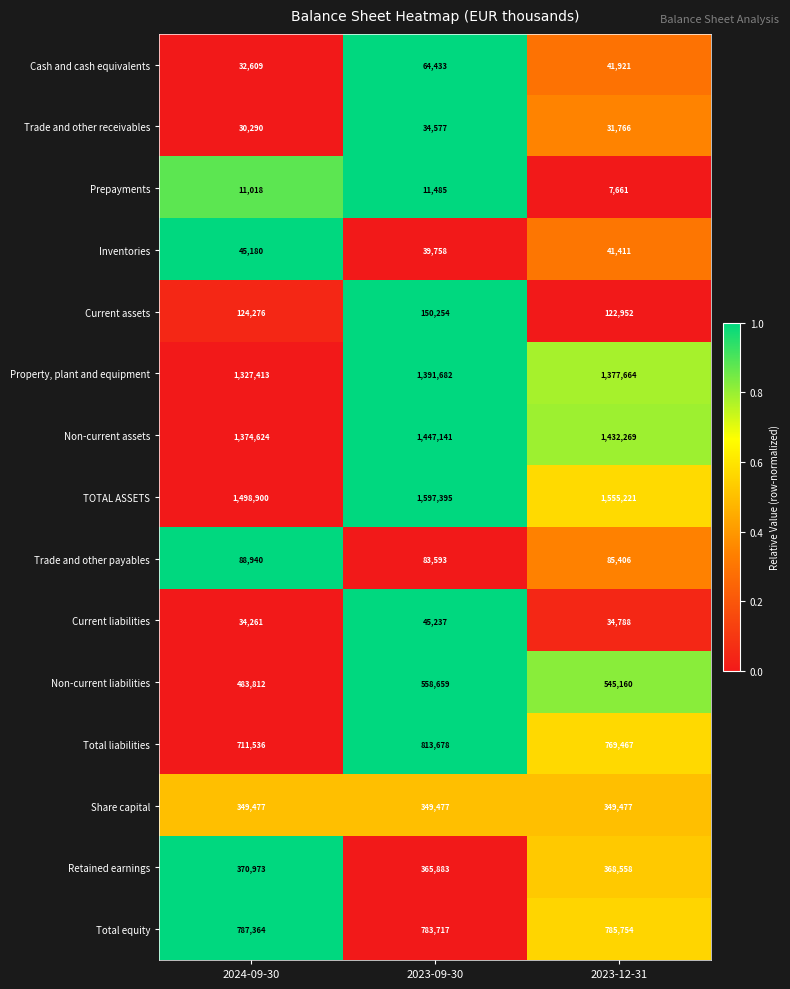

At which category does the chart reach its peak across all series?

2023-09-30